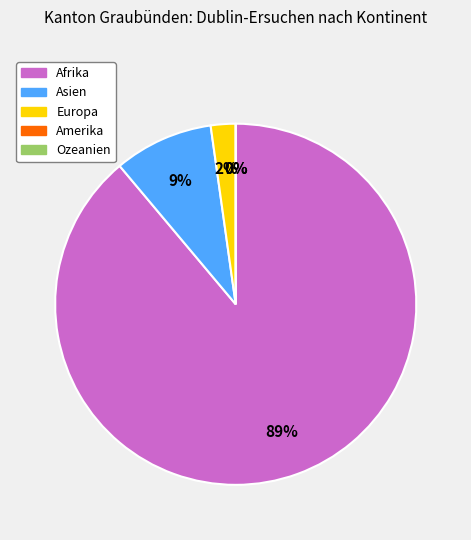

Count the number of slices in the pie.

5